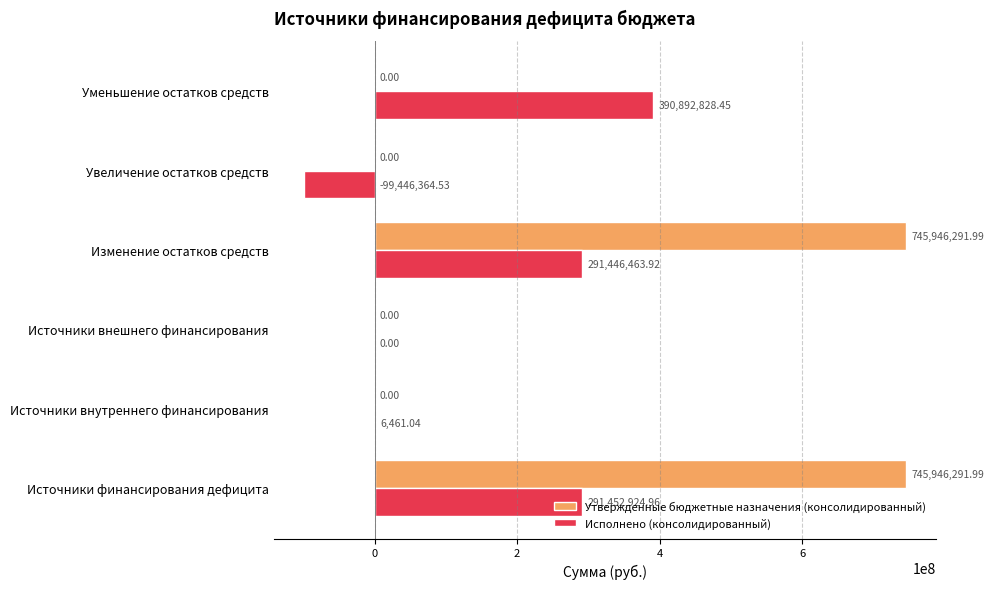

Where is Исполнено (консолидированный) nearest to the value 145723231?

Источники внутреннего финансирования